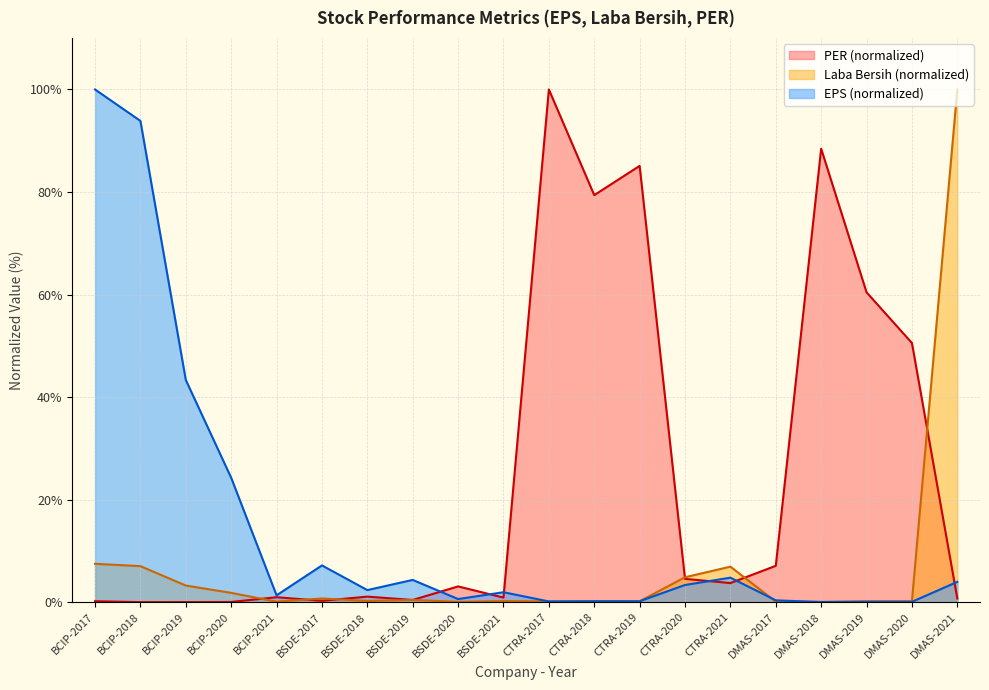

The value of PER at DMAS-2017 is 7.1. True or false?

True